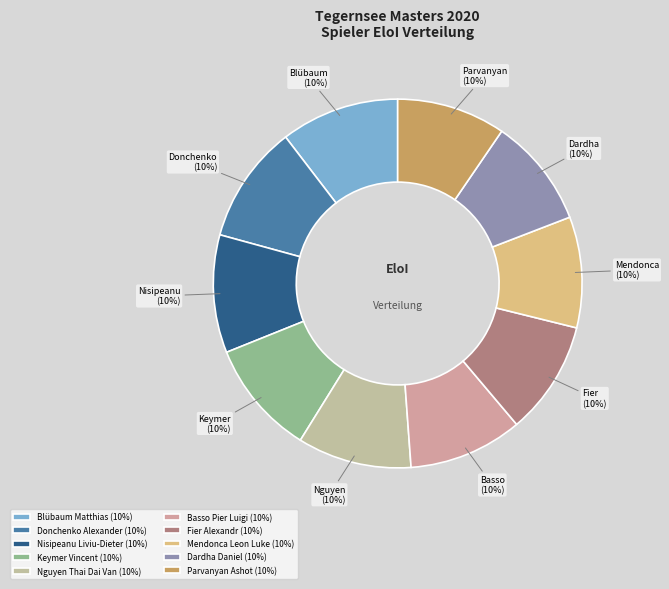

The Parvanyan Ashot slice represents 10% of the pie. True or false?

True